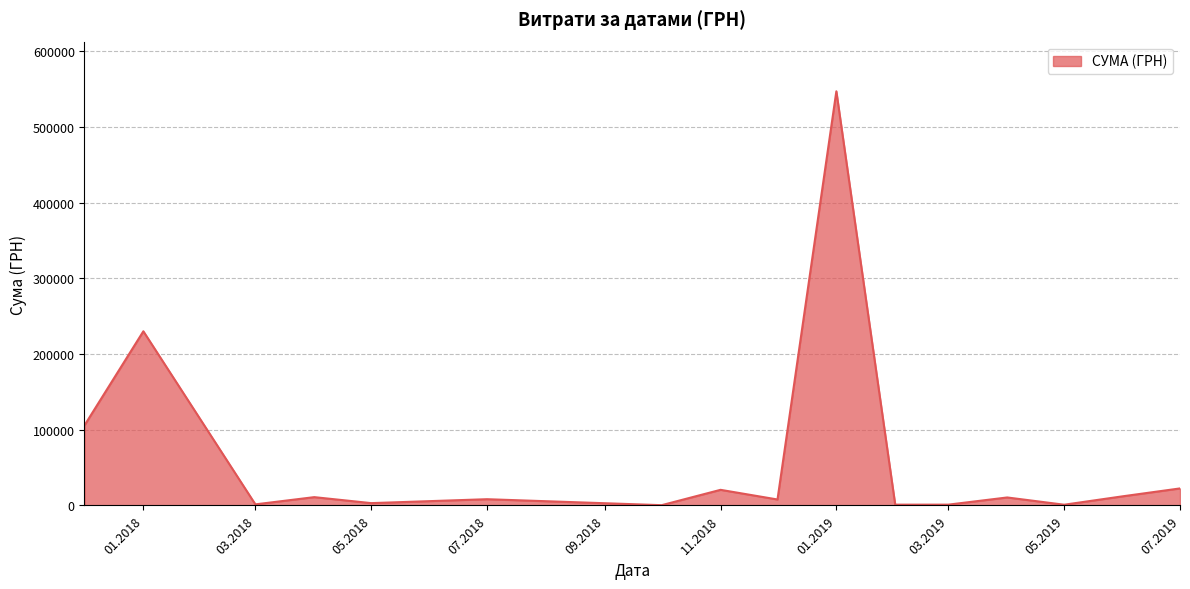

What is the maximum value shown in the chart?

546929.7